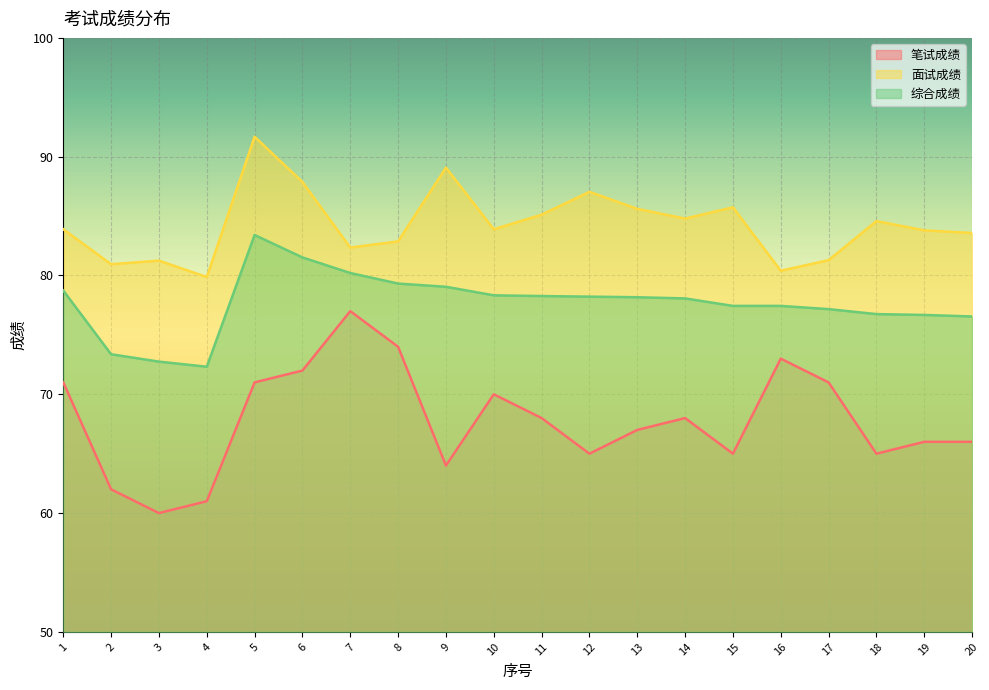

Which label corresponds to the largest value in the chart?

5